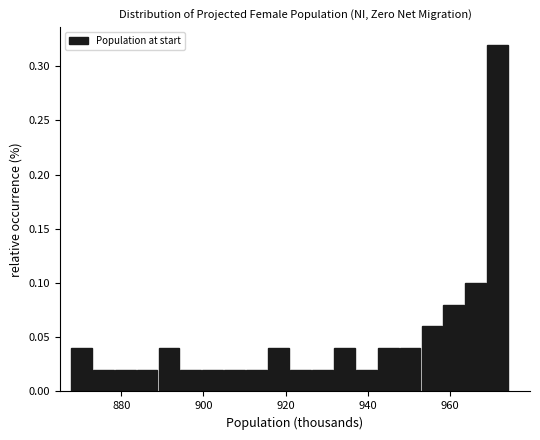

Around what value on the x-axis is the tallest bar? Give the approximate position of its centre, as read against the axis.

972